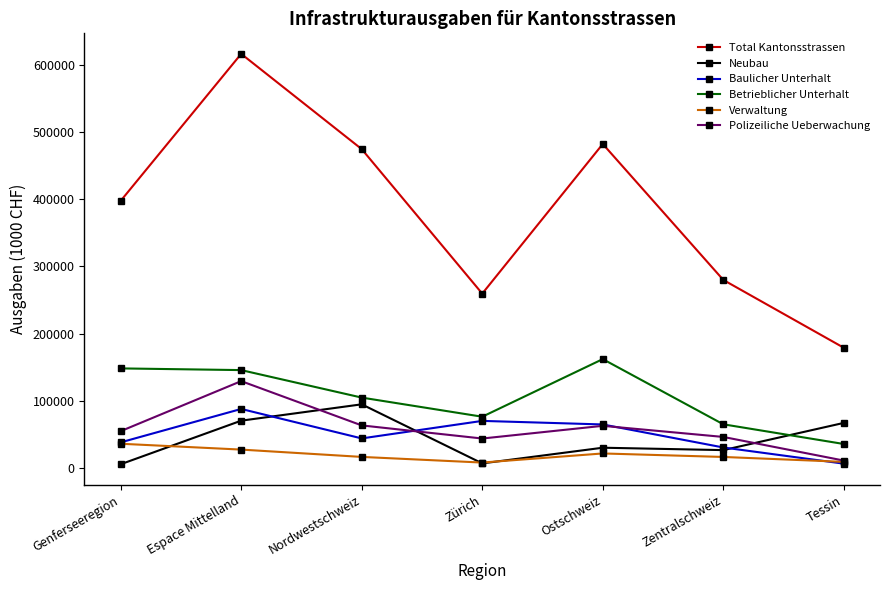

What position from the right is Nordwestschweiz?

5